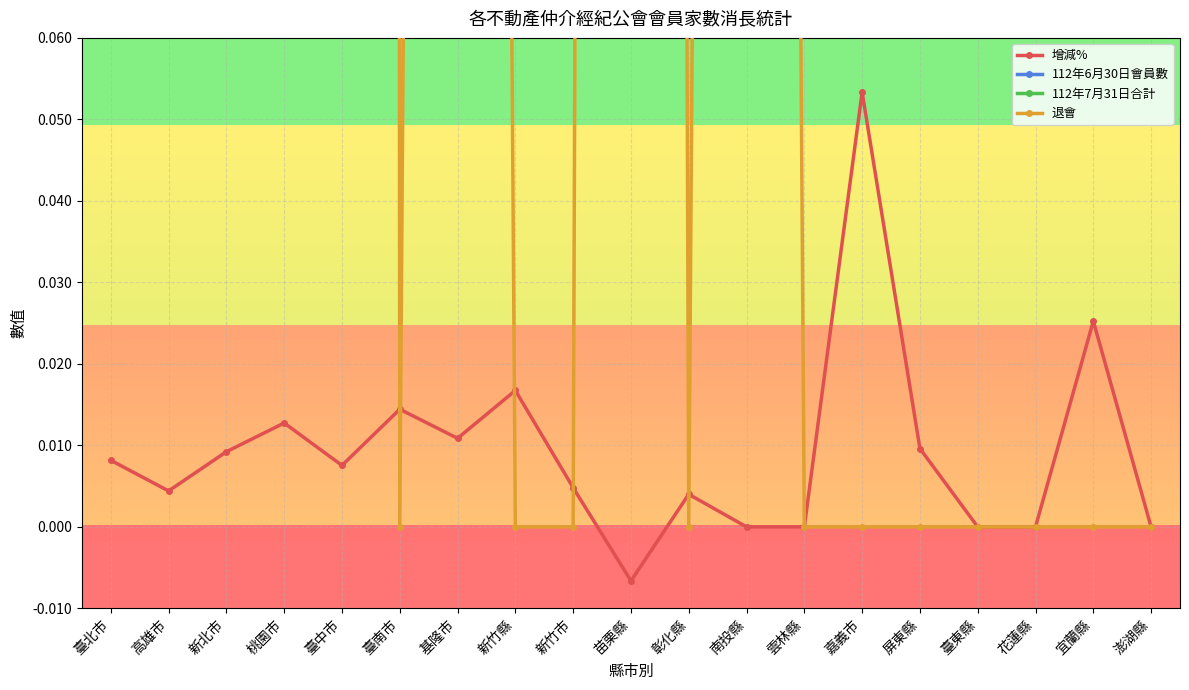

True or false: 112年6月30日會員數 and 增減% cross at least once.

False